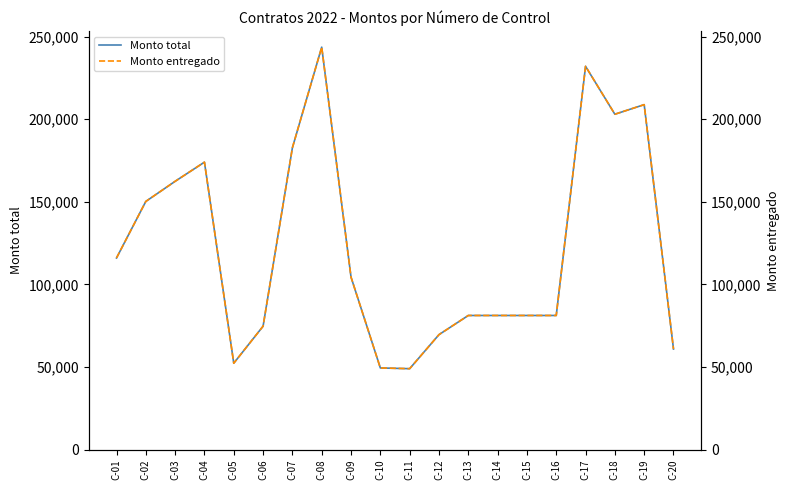

The Monto entregado series shows 116000.0 at C-01. True or false?

True